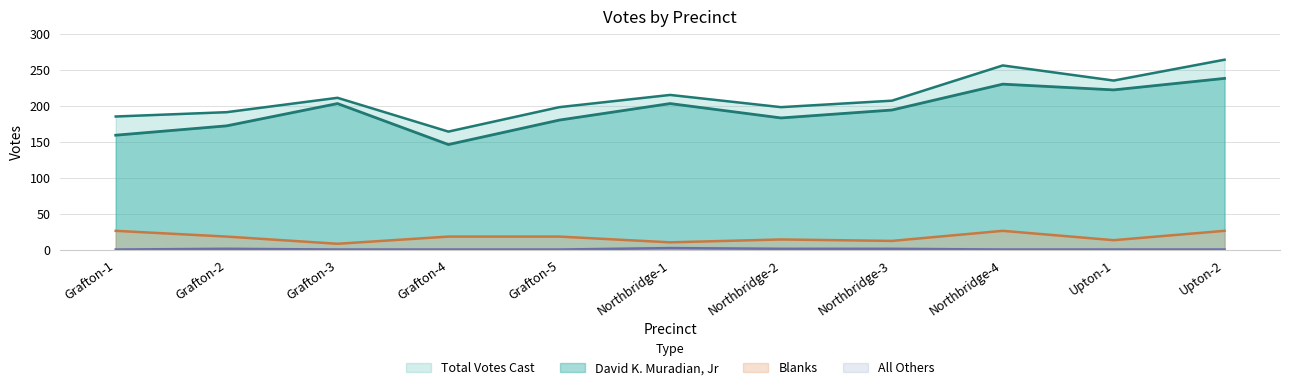

At which category is the sum across all series the highest?

Upton-2